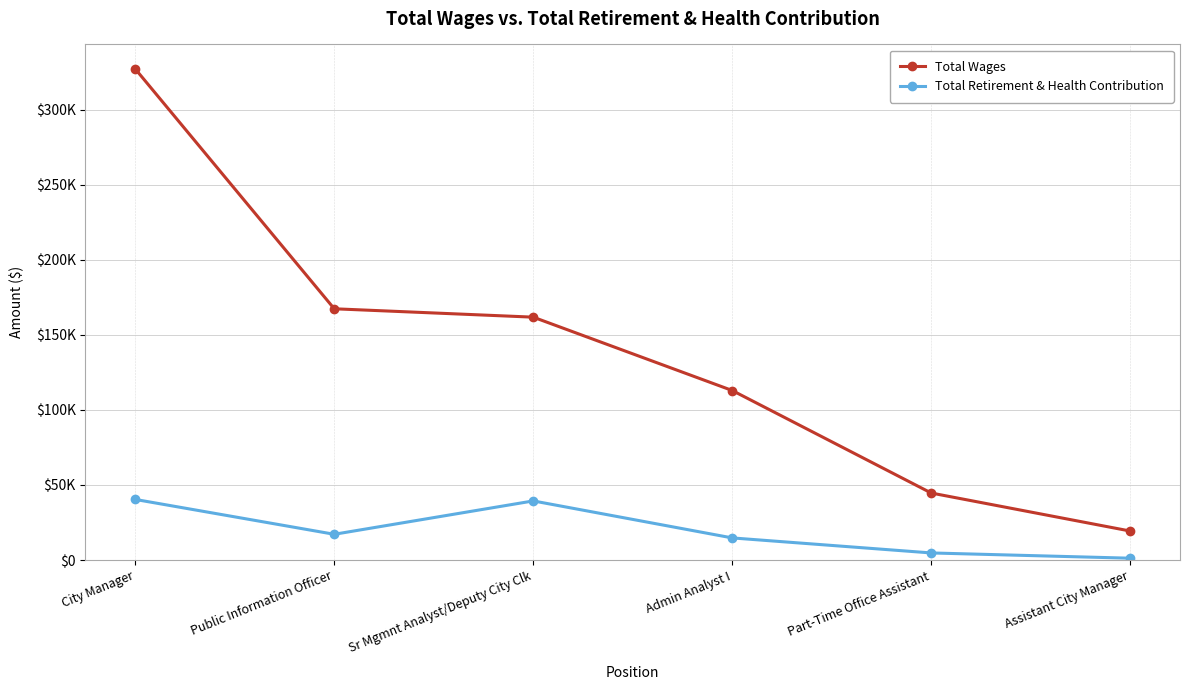

What is the difference between the highest and lowest values at Assistant City Manager?

18091